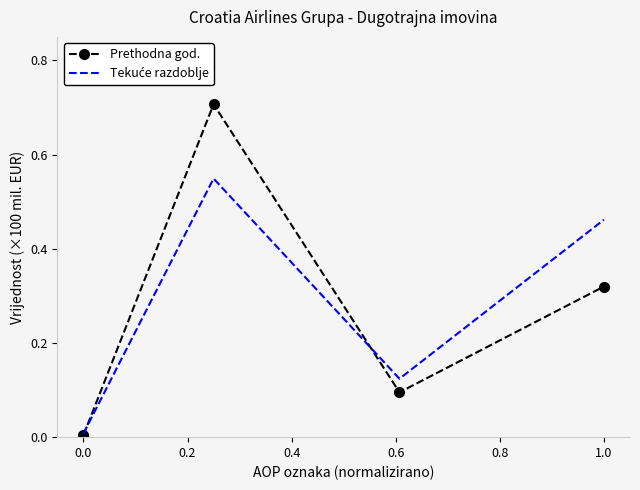

Which series has the widest spread of values?

Prethodna god.